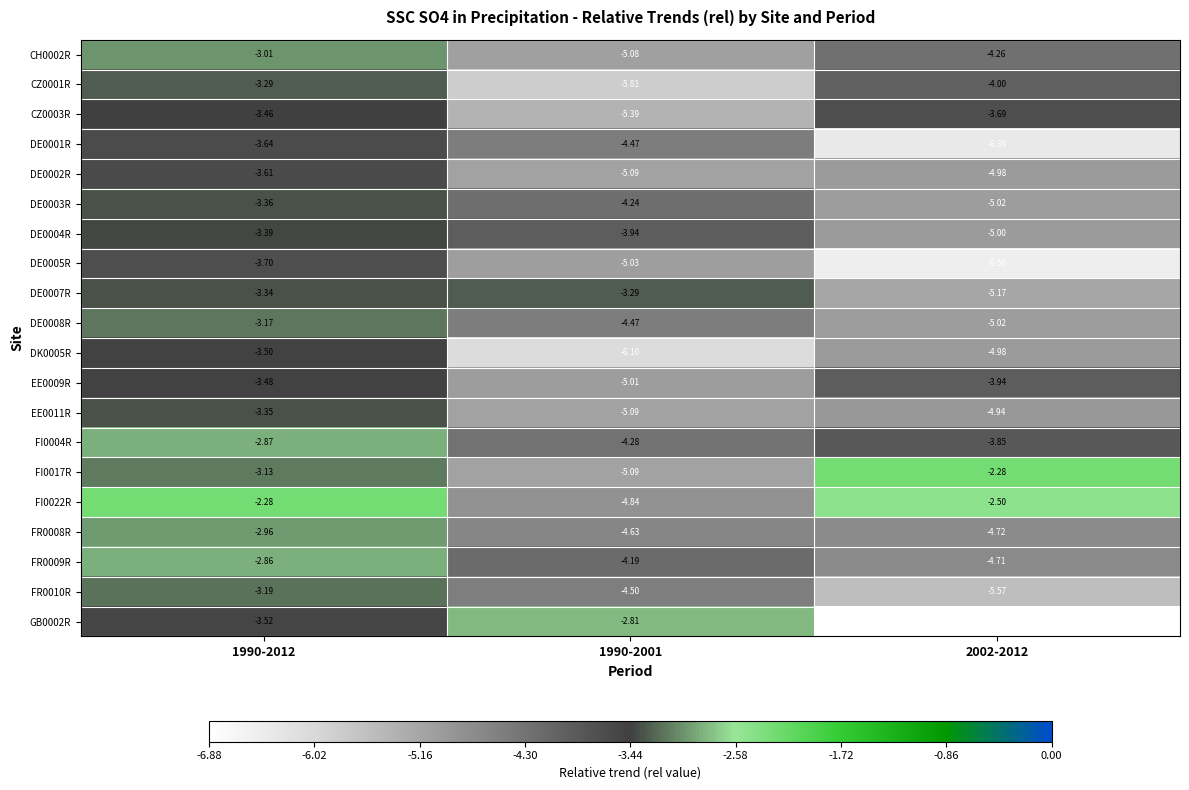

How many series are shown in this chart?

20